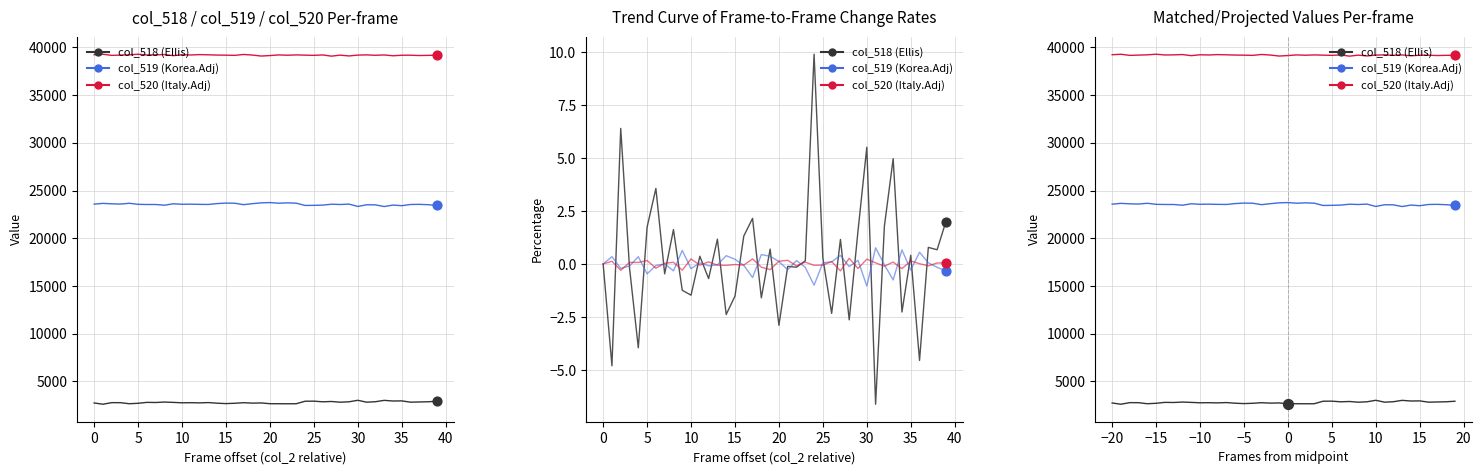

Which series contains the lowest Y value?

col_518 (Ellis)